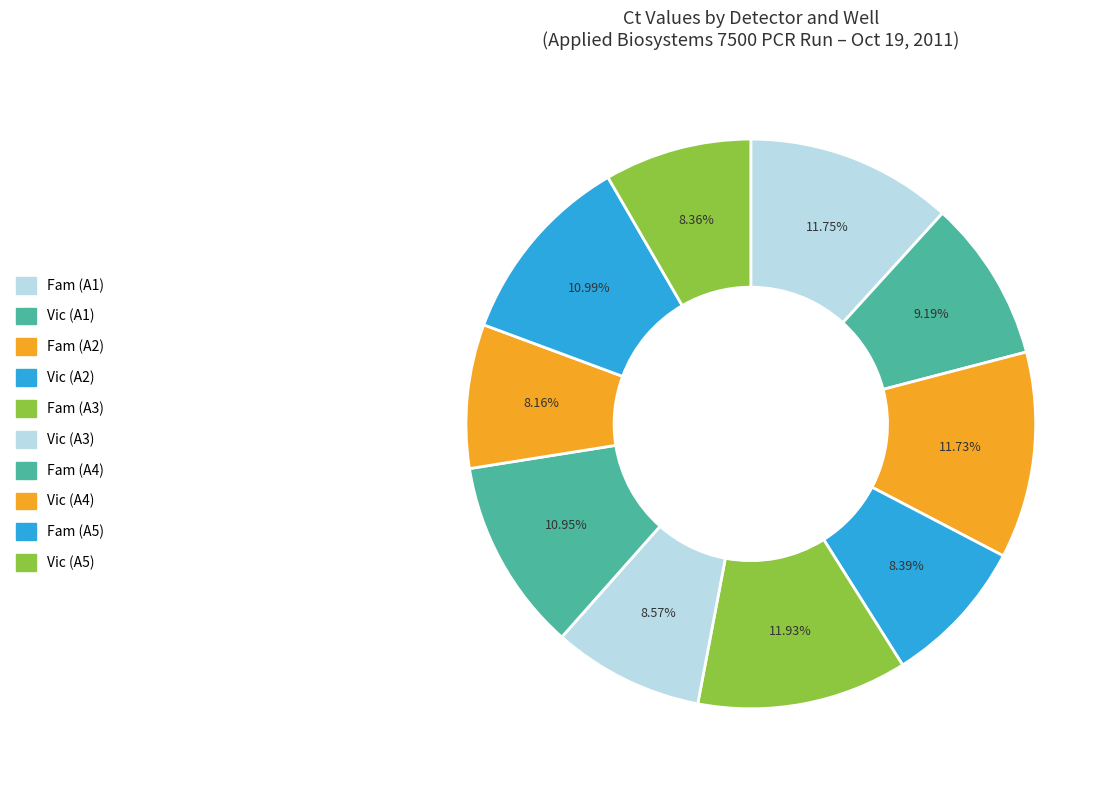

Is there any slice that represents more than half of the pie?

No